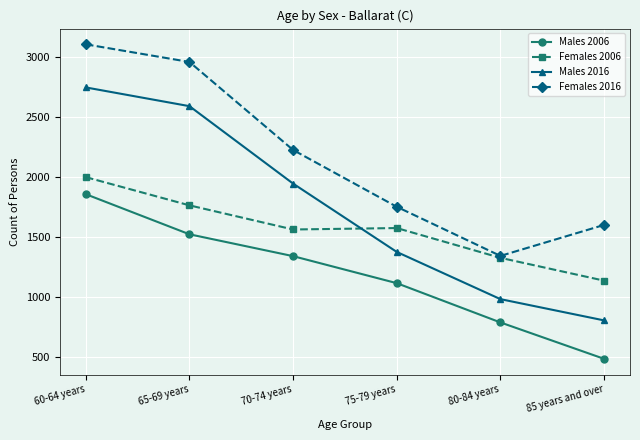

What is the highest value of the Females 2016 series?

3105